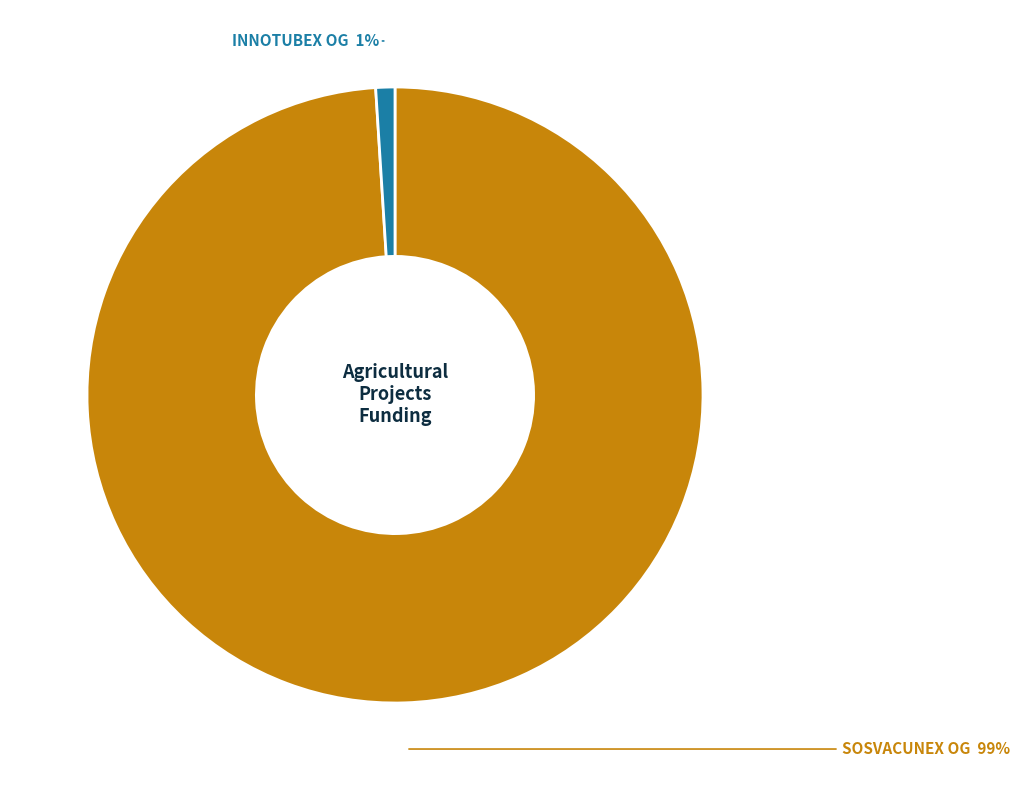

To the nearest percent, what is the difference between the largest and smallest slice percentages?

98%